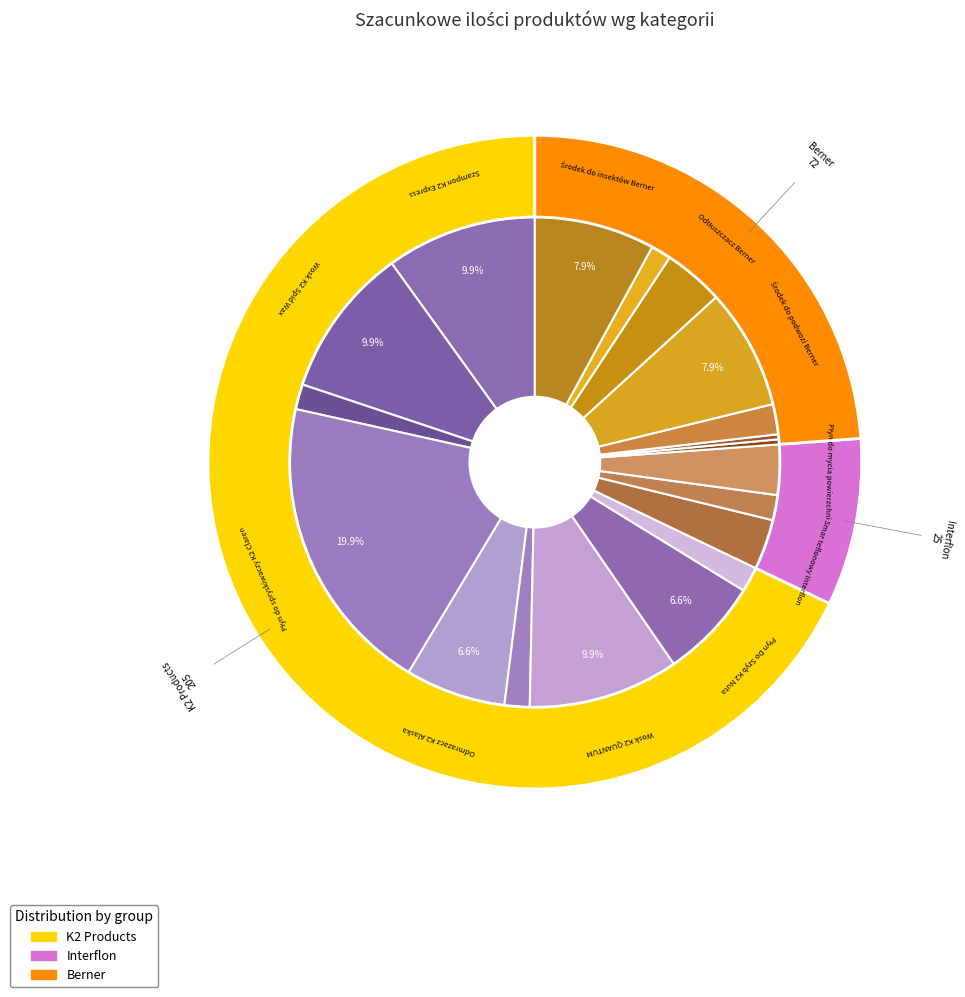

What is the change in value from Smar teflonowy Interflon to Środek do podwozi Berner?

+14